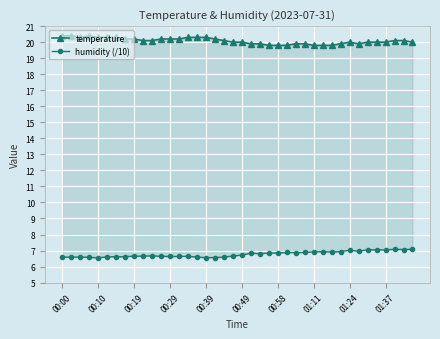

Reading left to right, what are all the values shown in this chart?

temperature: 20.4	20.4	20.3	20.4	20.3	20.3	20.3	20.2	20.2	20.1	20.1	20.2	20.2	20.2	20.3	20.3	20.3	20.2	20.1	20.0	20.0	19.9	19.9	19.8	19.8	19.8	19.9	19.9	19.8	19.8	19.8	19.9	20.0	19.9	20.0	20.0	20.0	20.1	20.1	20.0
humidity (/10): 6.6	6.6	6.6	6.6	6.5	6.6	6.6	6.6	6.7	6.7	6.7	6.6	6.6	6.6	6.6	6.6	6.6	6.6	6.6	6.7	6.7	6.8	6.8	6.8	6.8	6.9	6.9	6.9	6.9	6.9	6.9	6.9	7.0	7.0	7.0	7.0	7.0	7.1	7.1	7.1